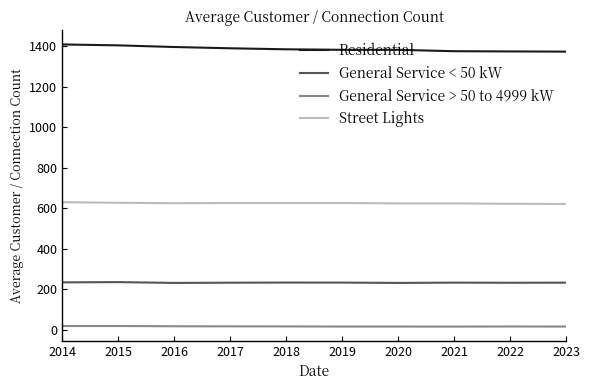

What are all the series names shown in the legend?

Residential, General Service < 50 kW, General Service > 50 to 4999 kW, Street Lights